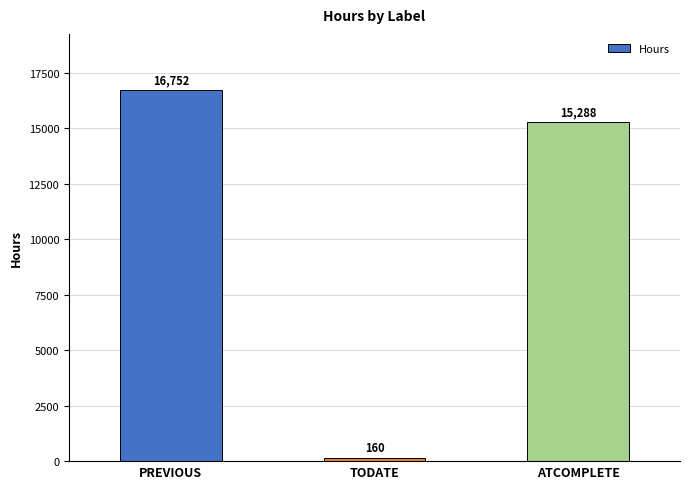

True or false: the data shows 16752 at PREVIOUS.

True